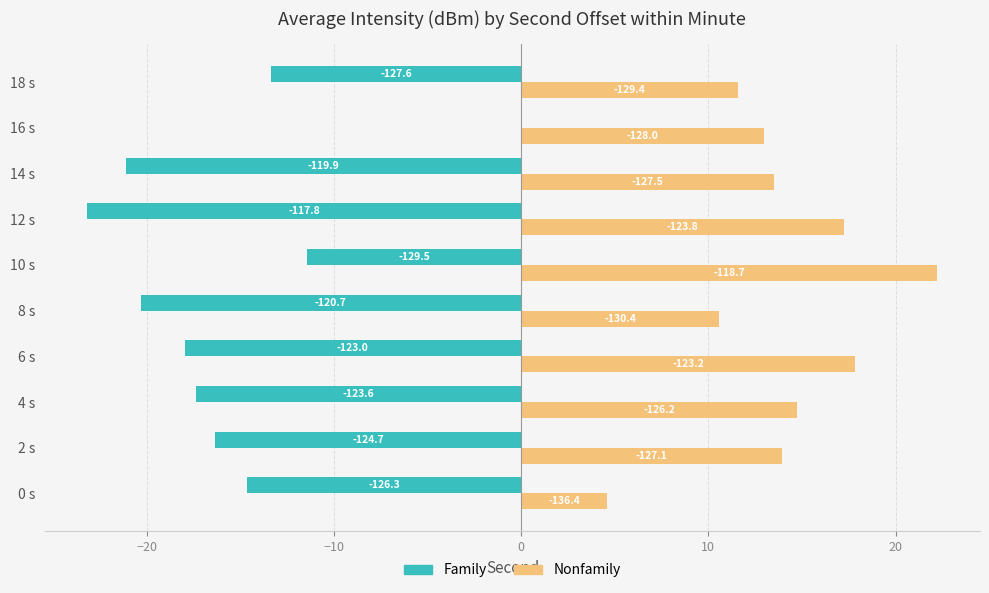

What position from the right is 10 s?

5